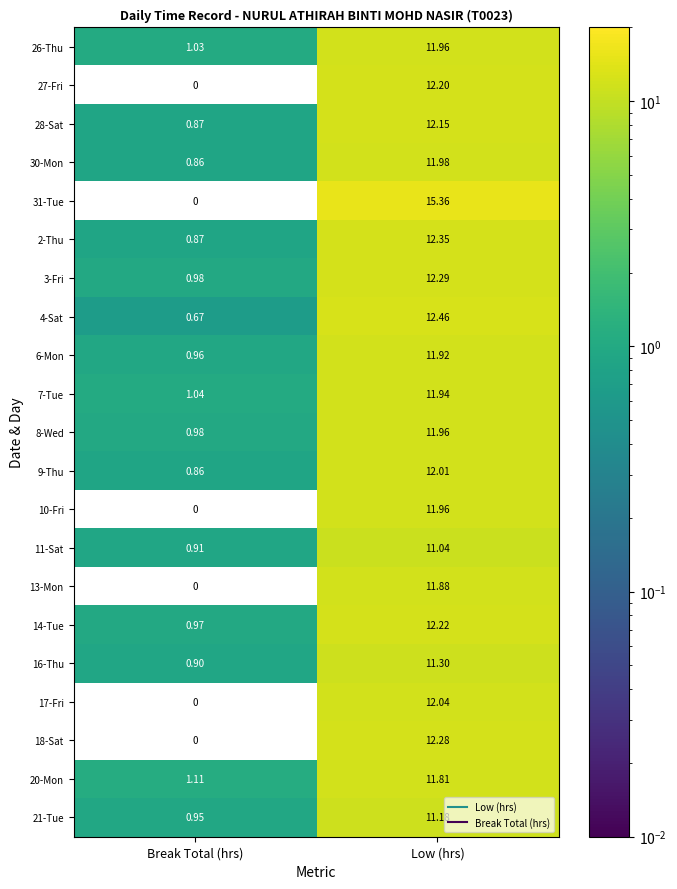

Where is 20-Mon nearest to the value 6?

Break Total (hrs)